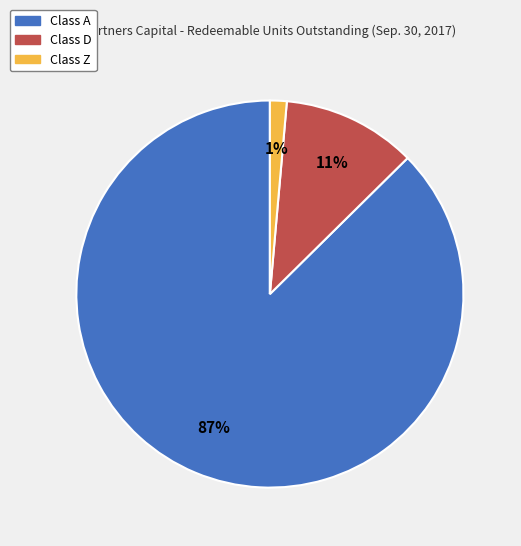

Is the sum of Class A and Class Z greater than half?

Yes